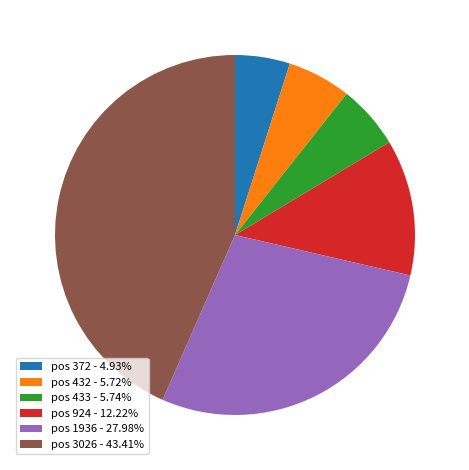

Does pos 372 - 4.93% represent more than half of the total?

No